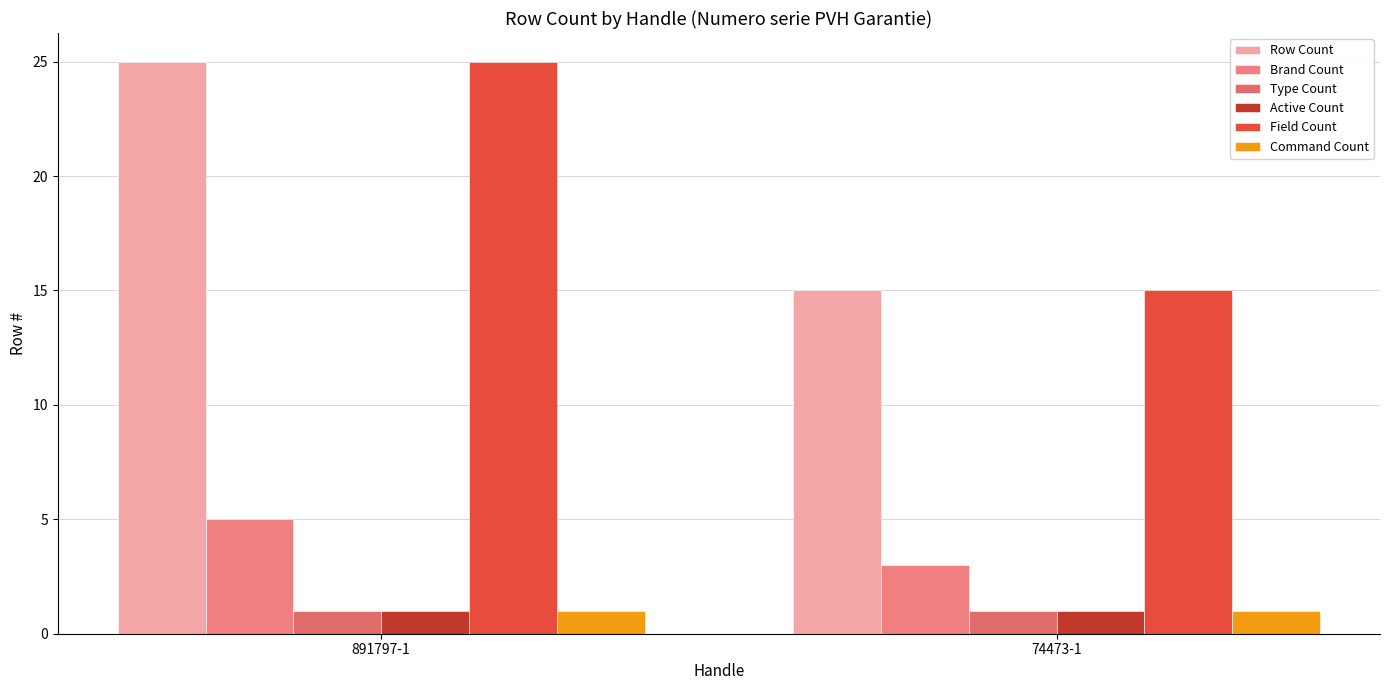

What is the value of the Command Count bar at the 1st from the left?

1